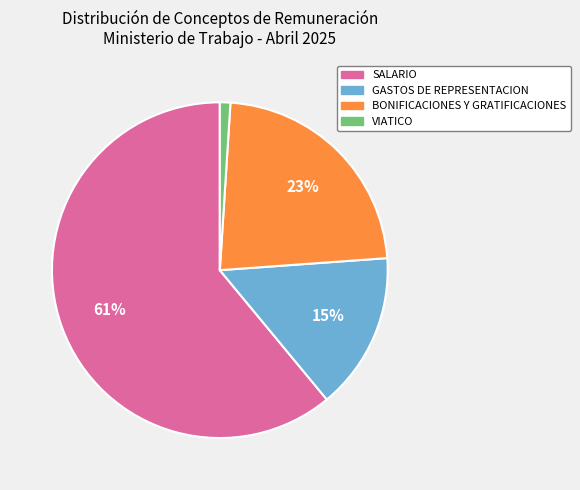

Which slice is the largest?

SALARIO